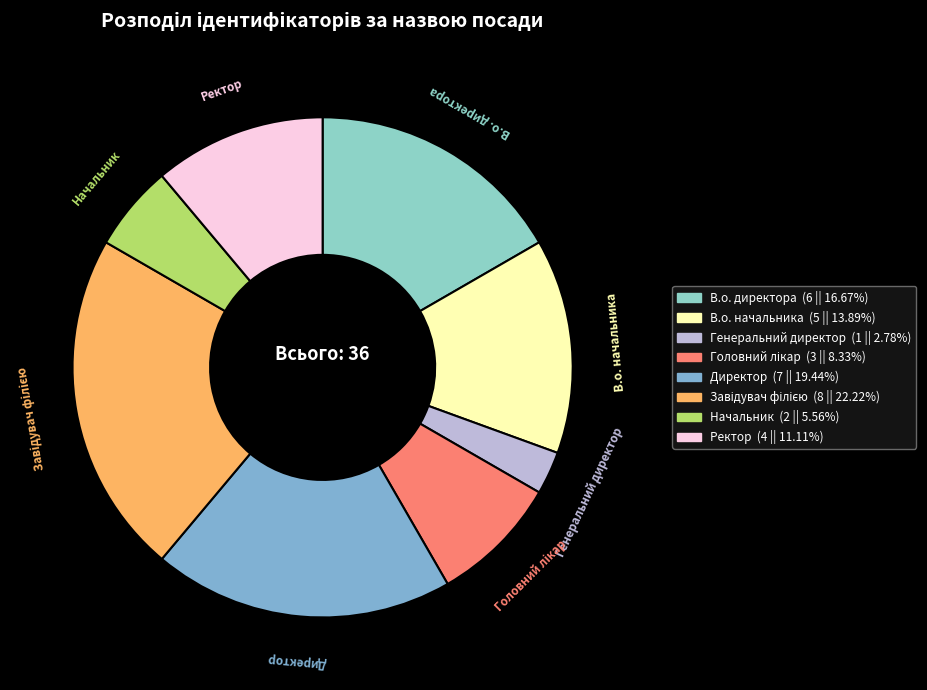

Combined, do Директор and Ректор account for over 50%?

No